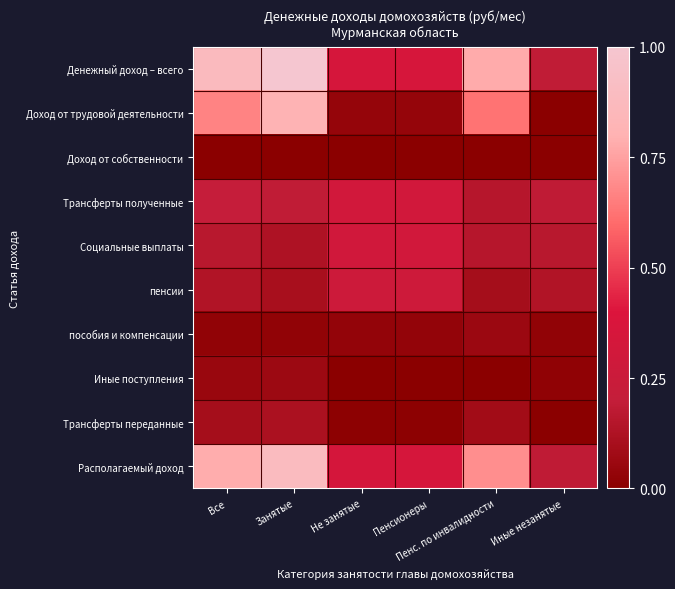

What is the spread (max minus min) of values at Пенс. по инвалидности?

0.8